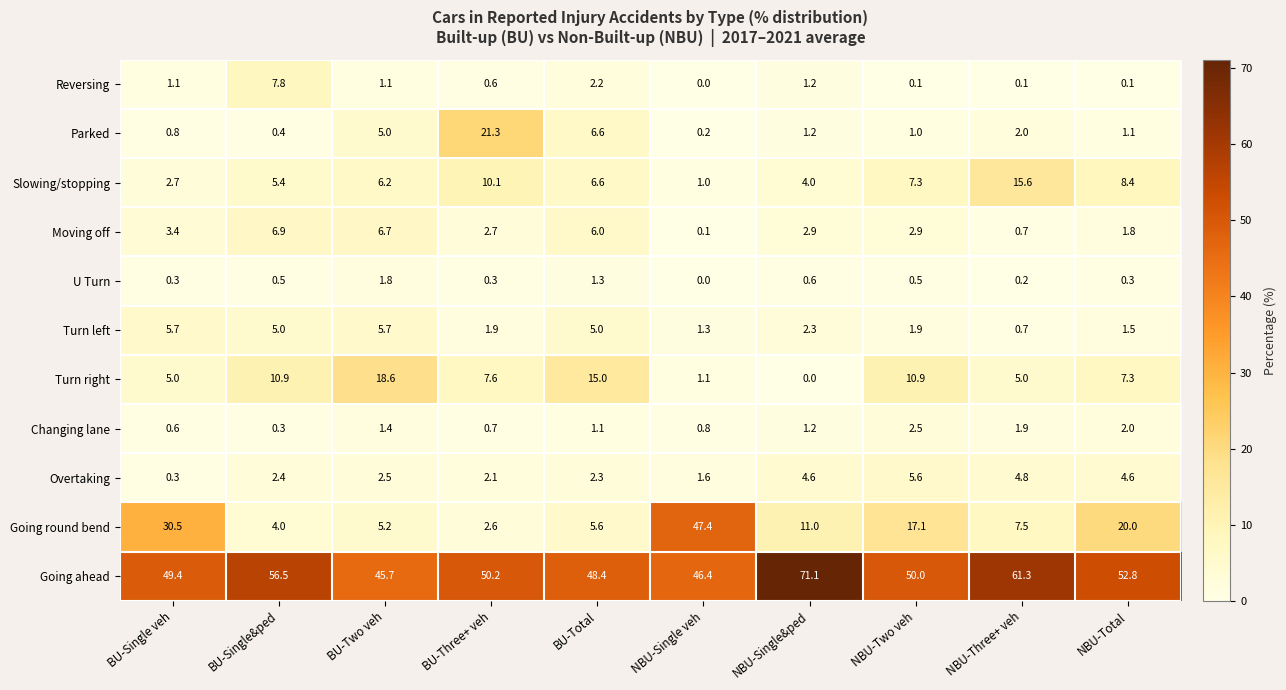

How many data points does each series have?

10